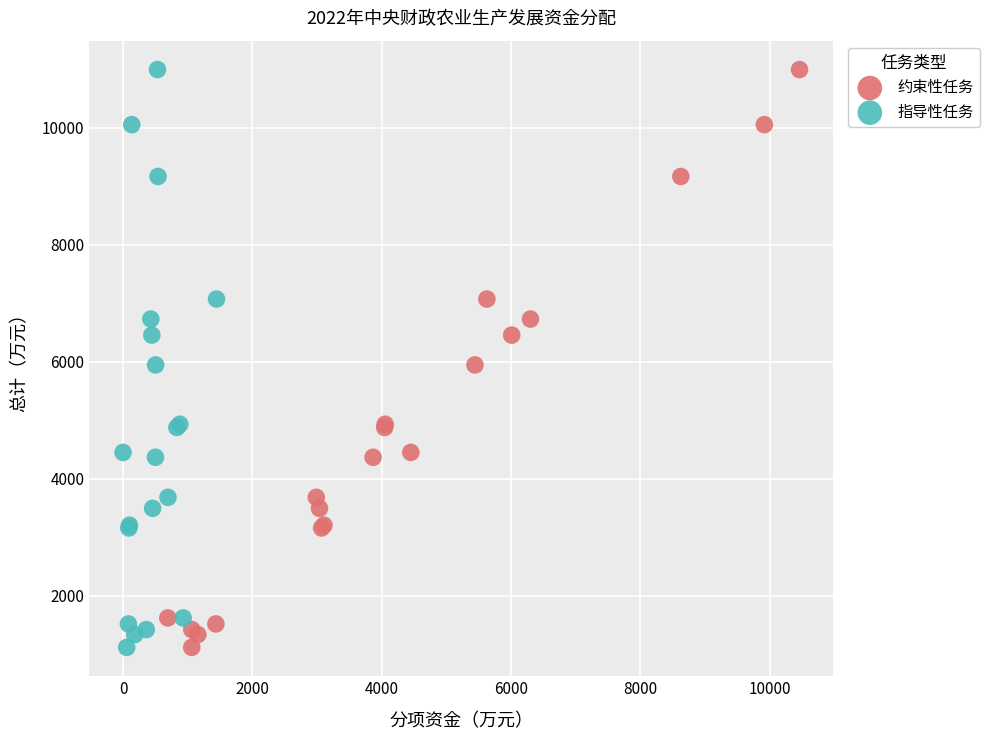

What are all the series names shown in the legend?

约束性任务, 指导性任务